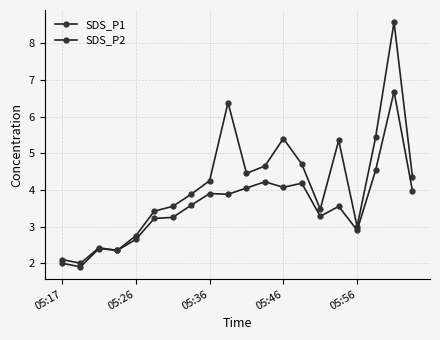

At which label does SDS_P2 reach its peak?

18